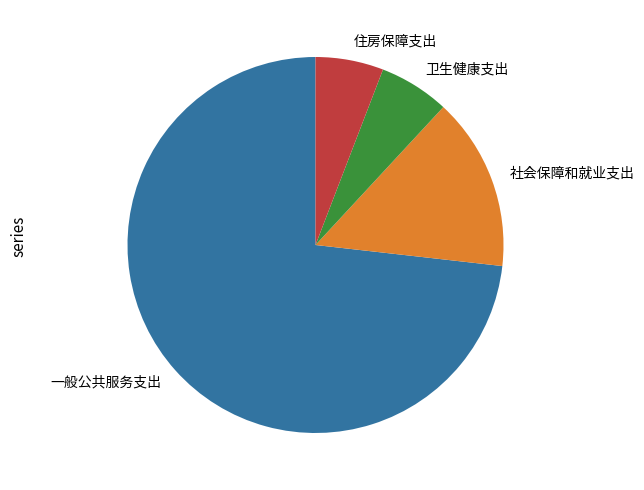

Which category has the biggest portion of the pie?

一般公共服务支出